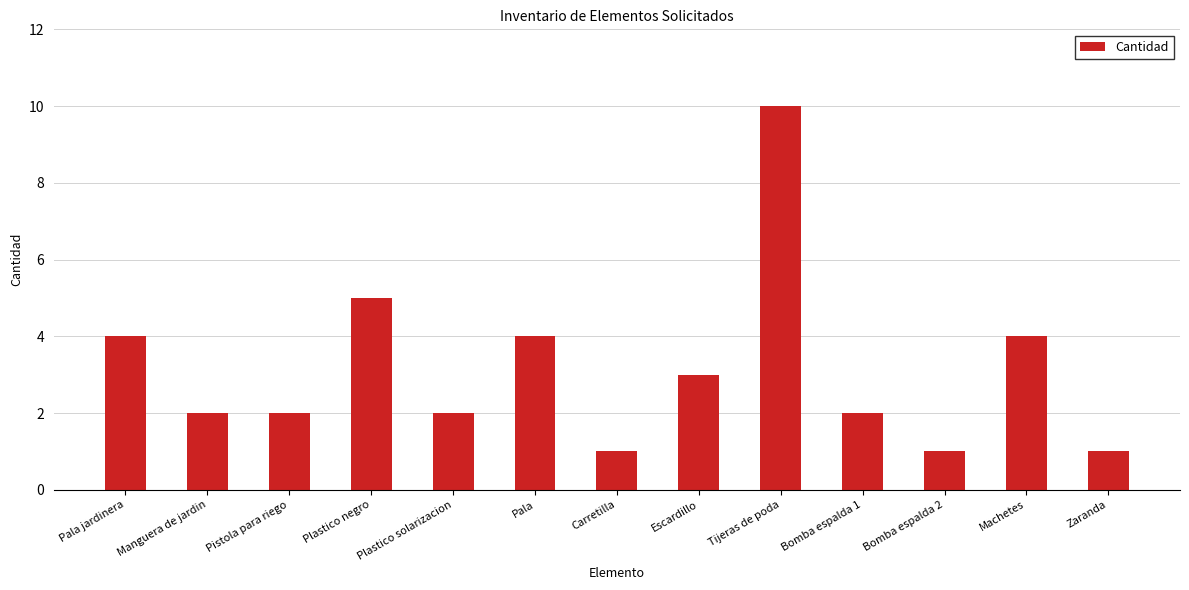

At which label is the value closest to 5?

Plastico negro